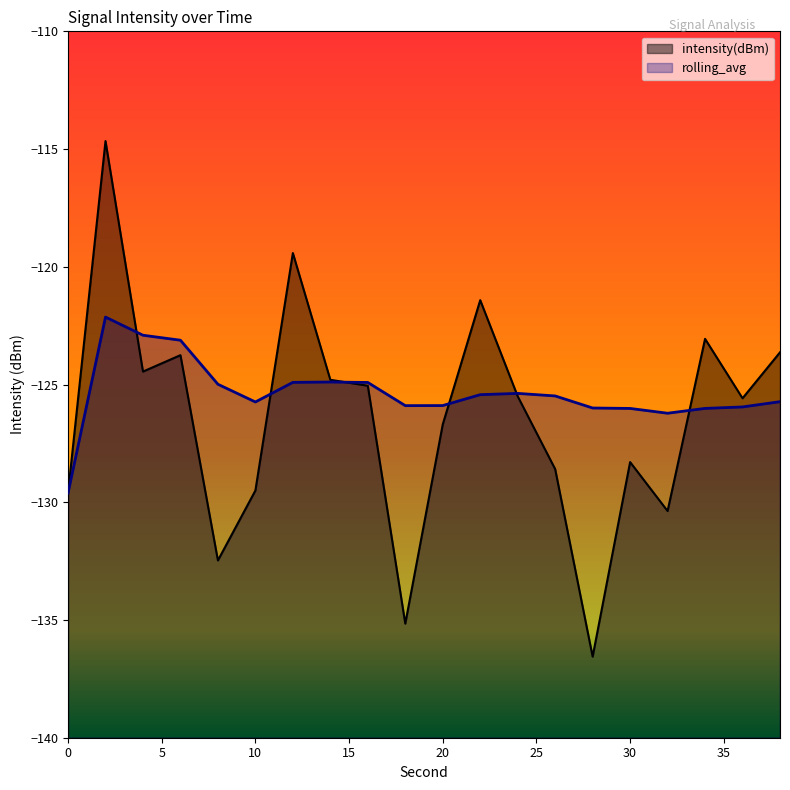

True or false: intensity(dBm) has more than 0 interior local peaks.

True